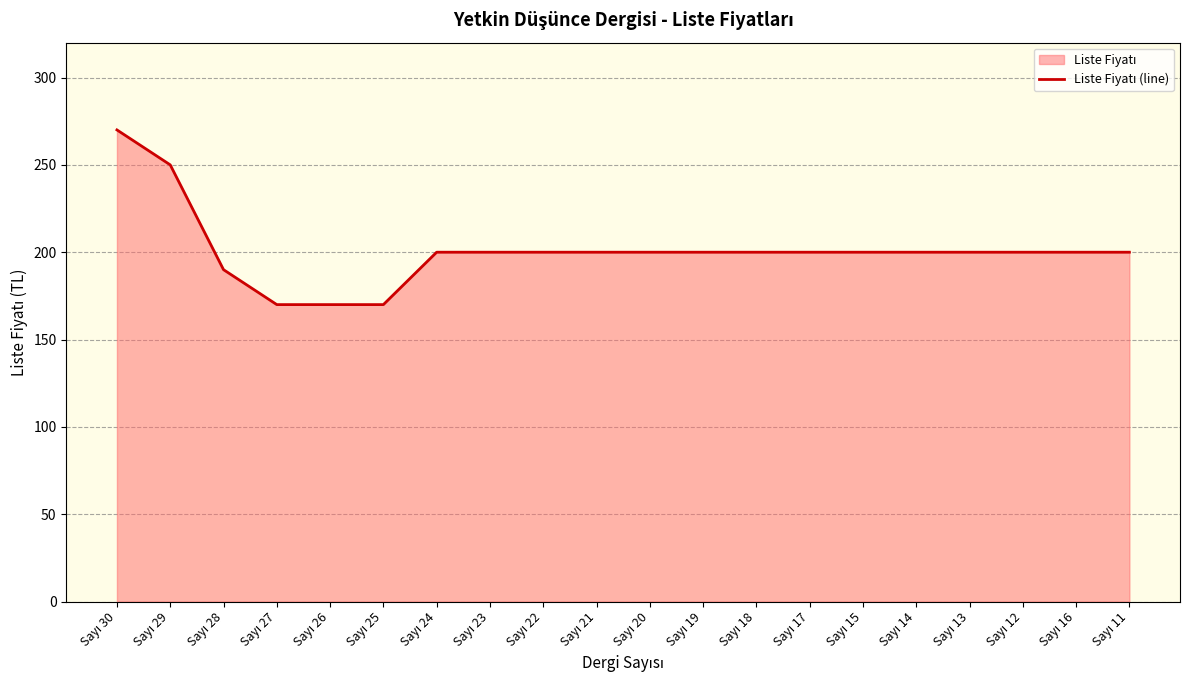

Which category has the highest value across all series?

Sayı 30